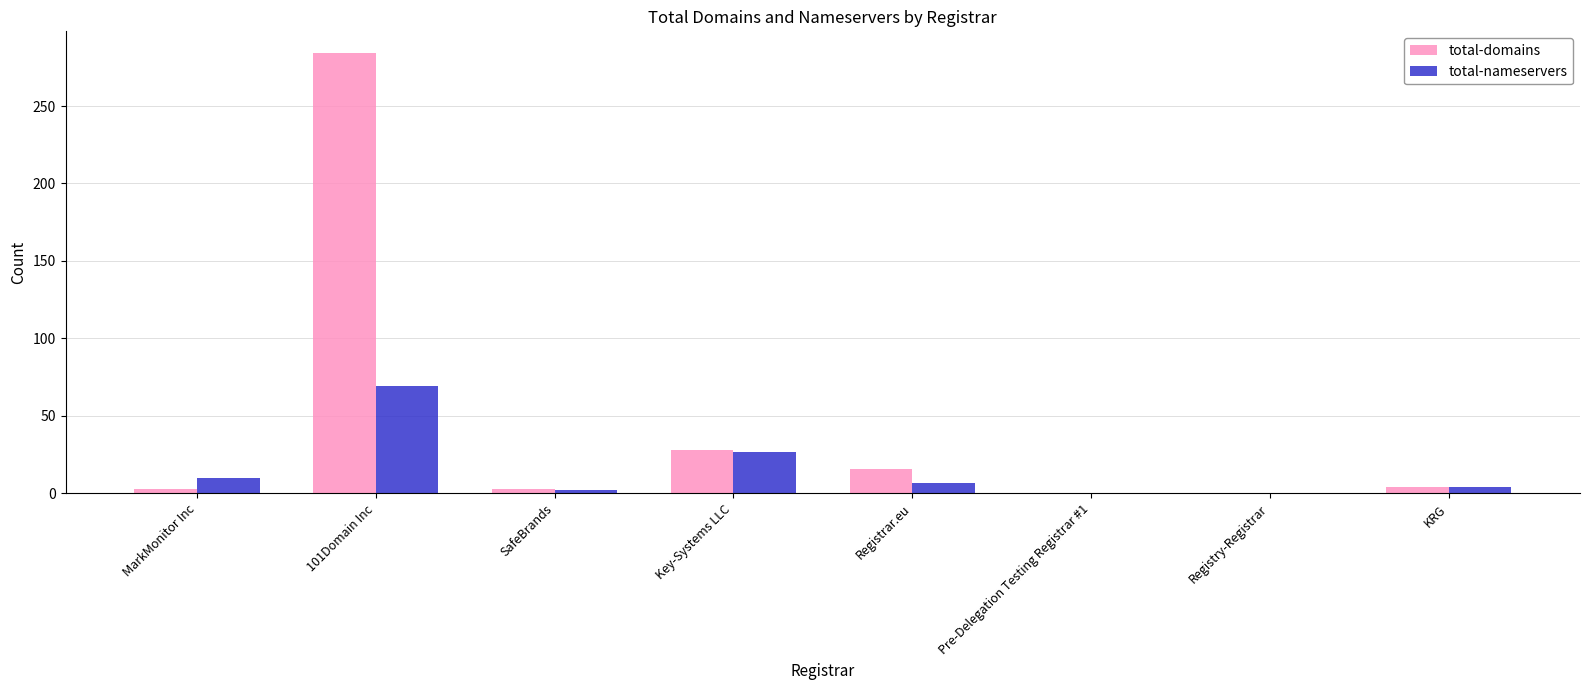

True or false: total-nameservers has a value of 7 at Registrar.eu.

True